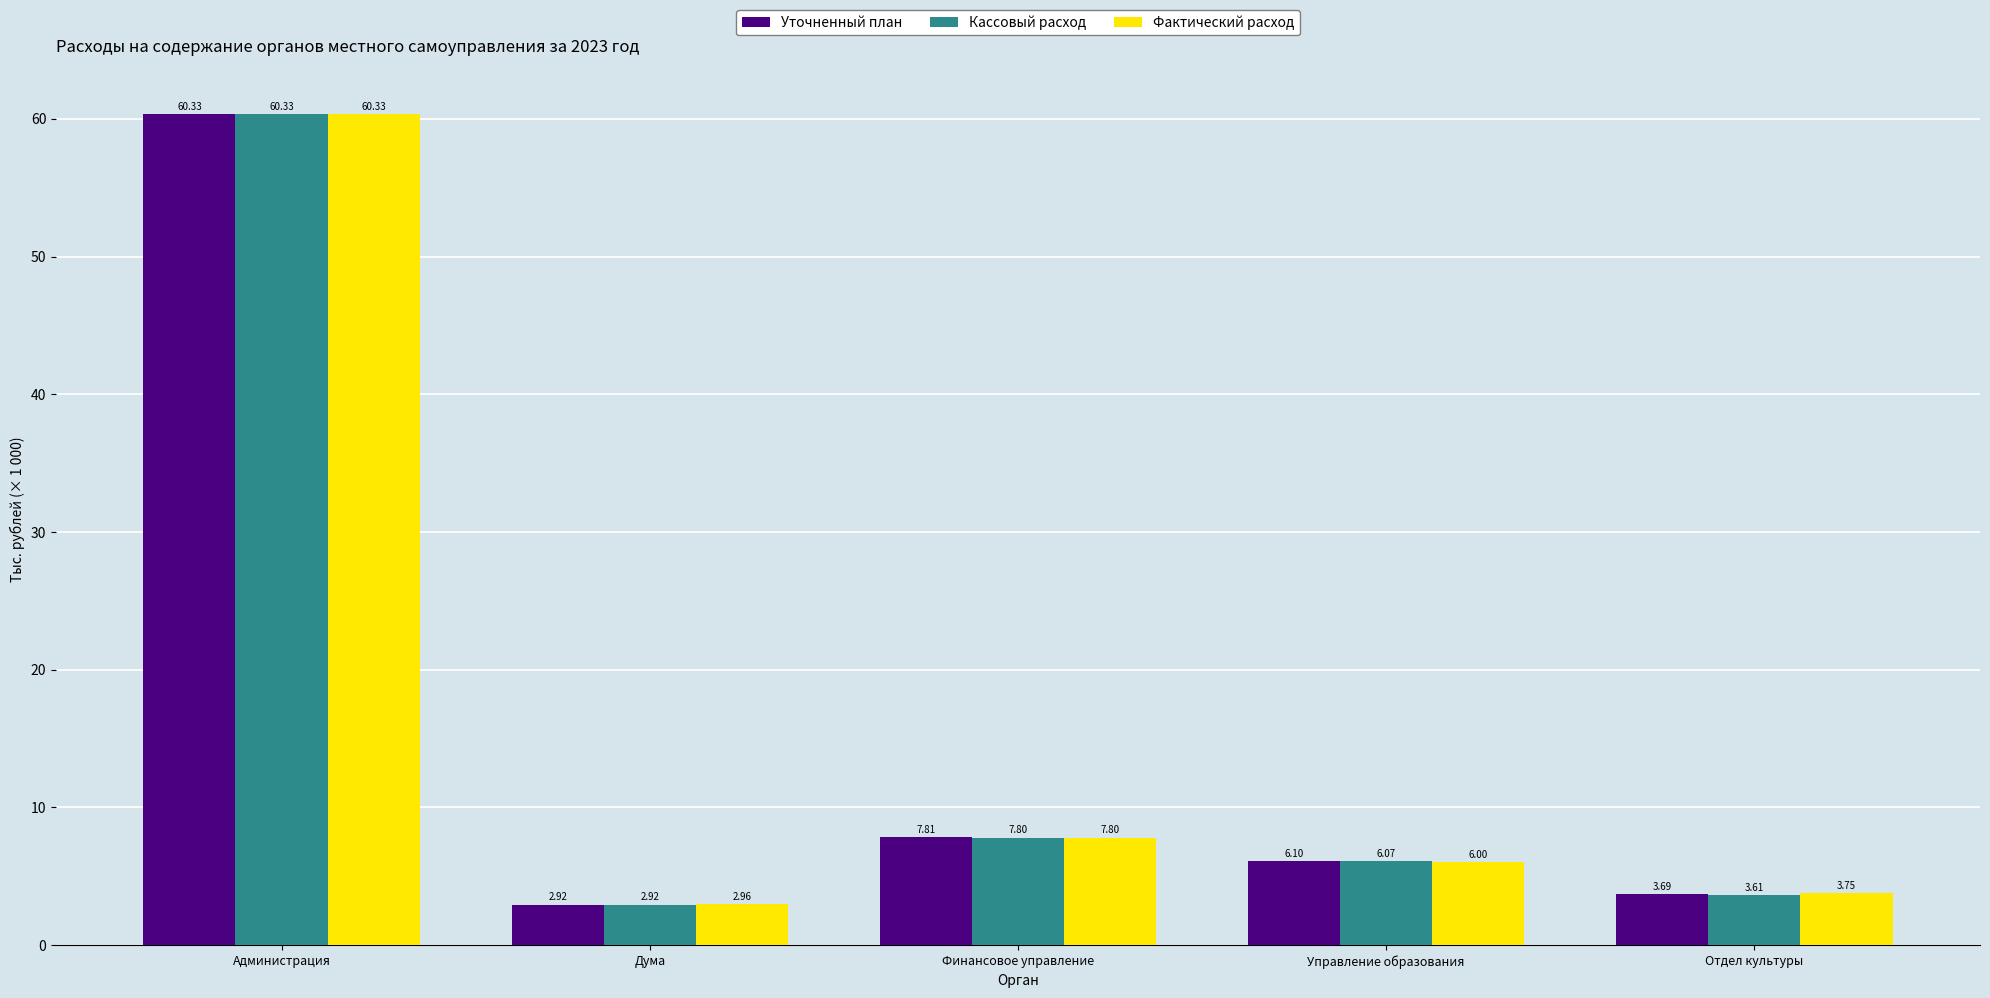

What is the label of the 3rd bar from the right?

Финансовое управление